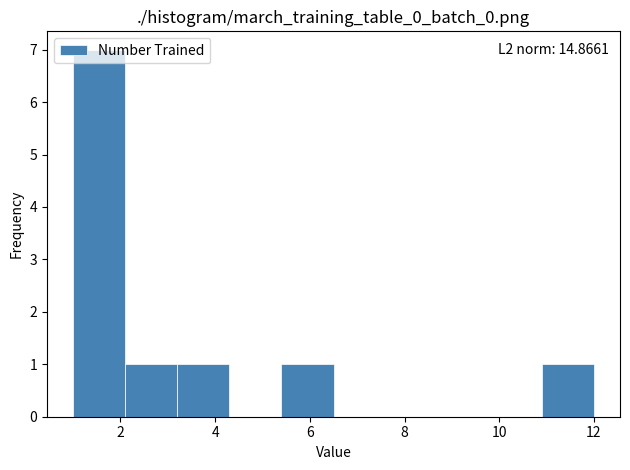

Which range on the x-axis has the tallest bar?

1.0 to 2.1